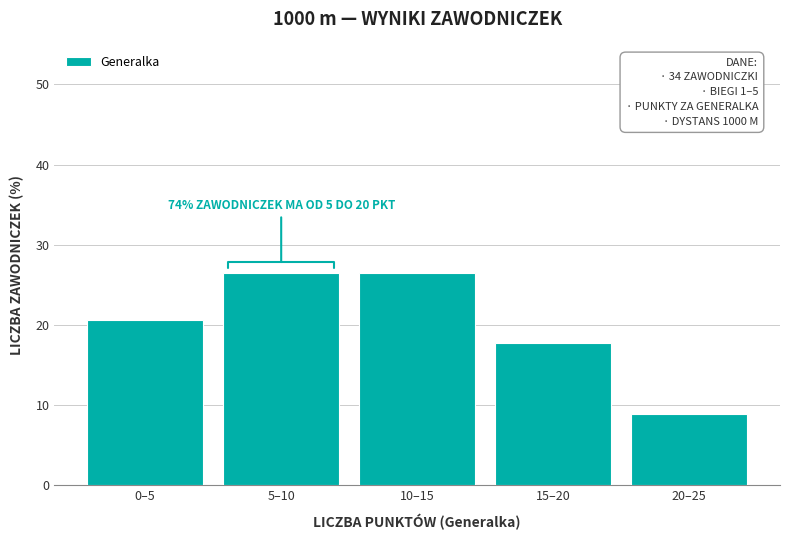

Reading right to left, what are all the values shown in this chart?

20–25=8.8	15–20=17.6	10–15=26.5	5–10=26.5	0–5=20.6